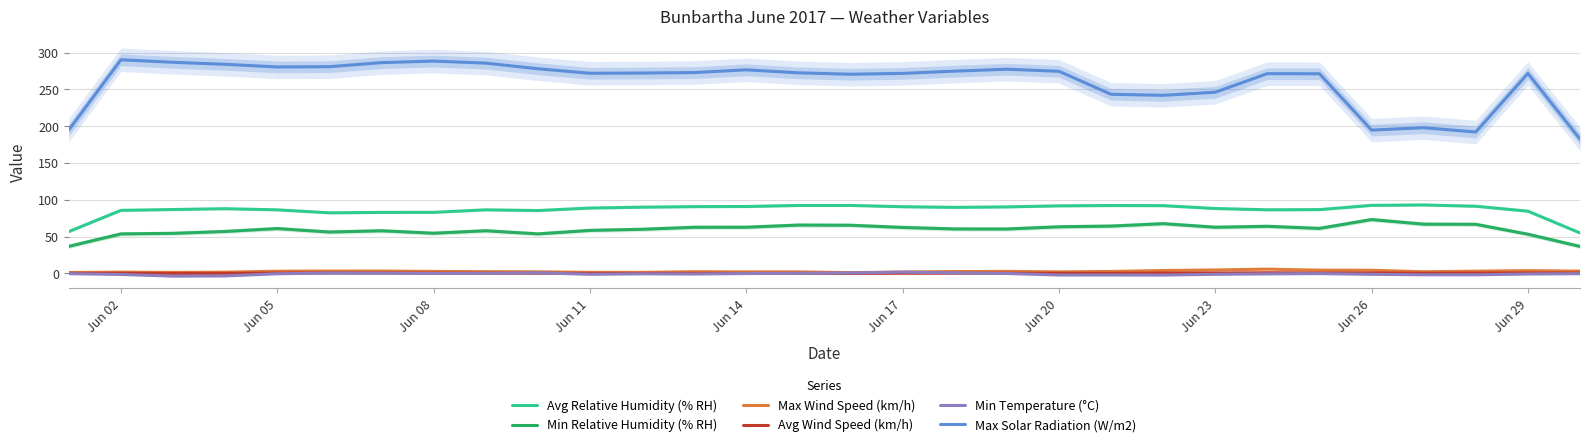

True or false: Avg Wind Speed (km/h) and Min Relative Humidity (% RH) cross at least once.

False